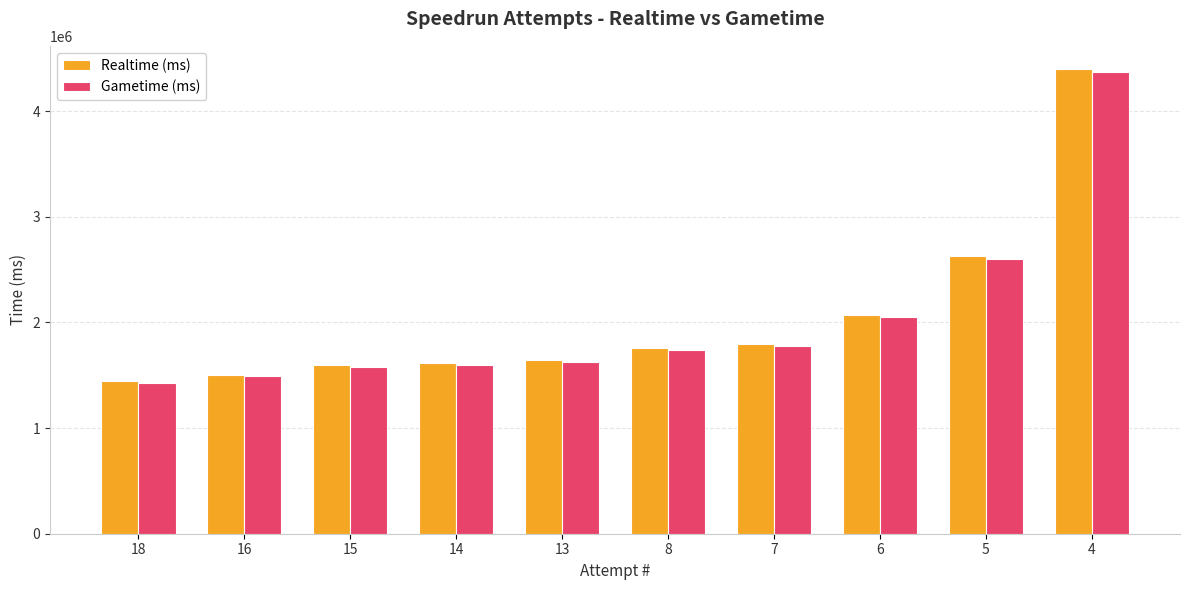

What is the minimum value for Gametime (ms)?

1426935